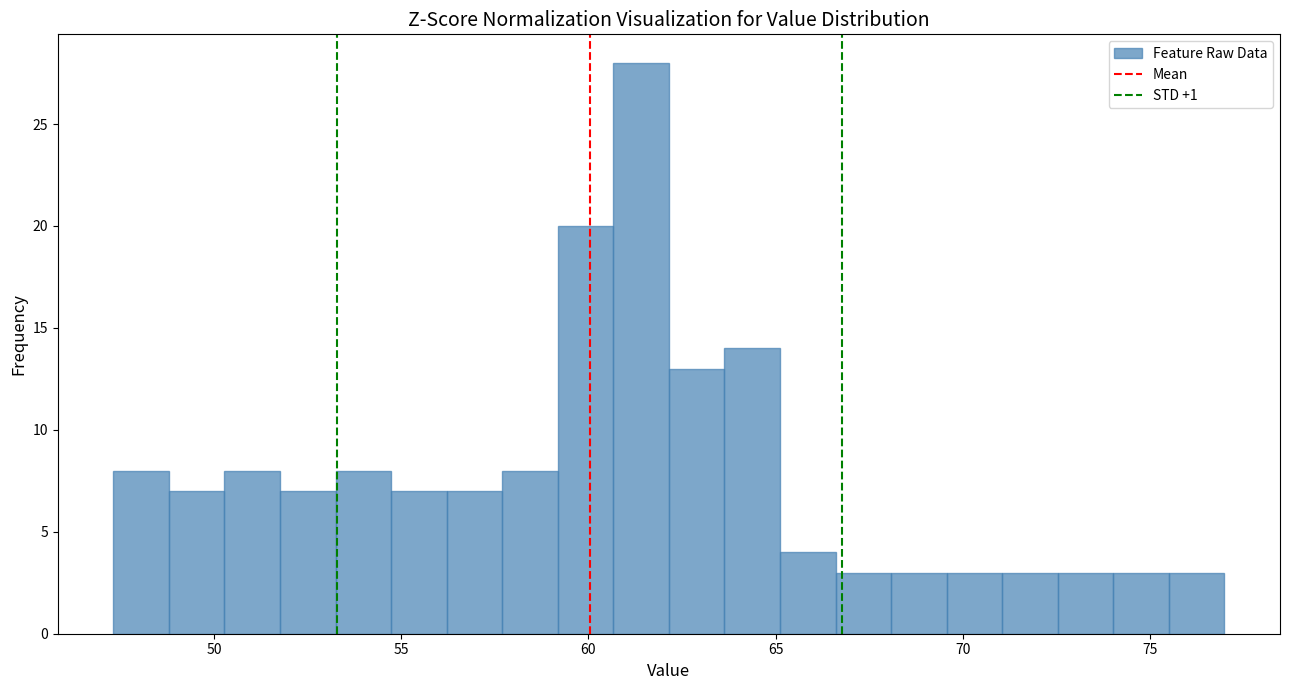

Read against the x-axis, roughly where is the centre of the tallest bar?

61.5